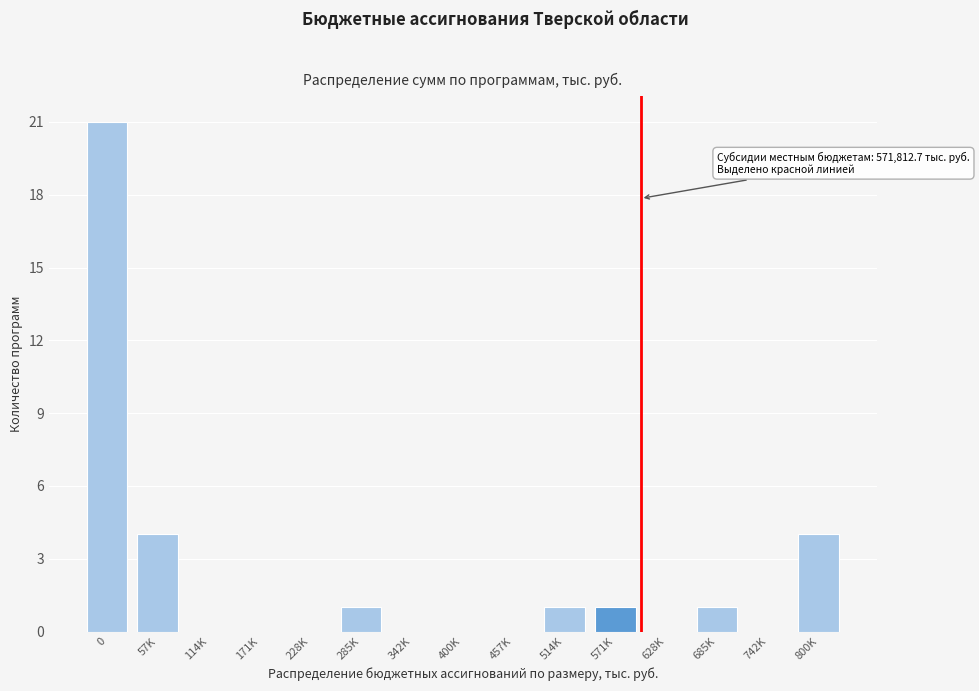

Reading left to right, transcribe all the data shown in this chart.

0=21	57K=4	114K=0	171K=0	228K=0	285K=1	342K=0	400K=0	457K=0	514K=1	571K=1	628K=0	685K=1	742K=0	800K=4